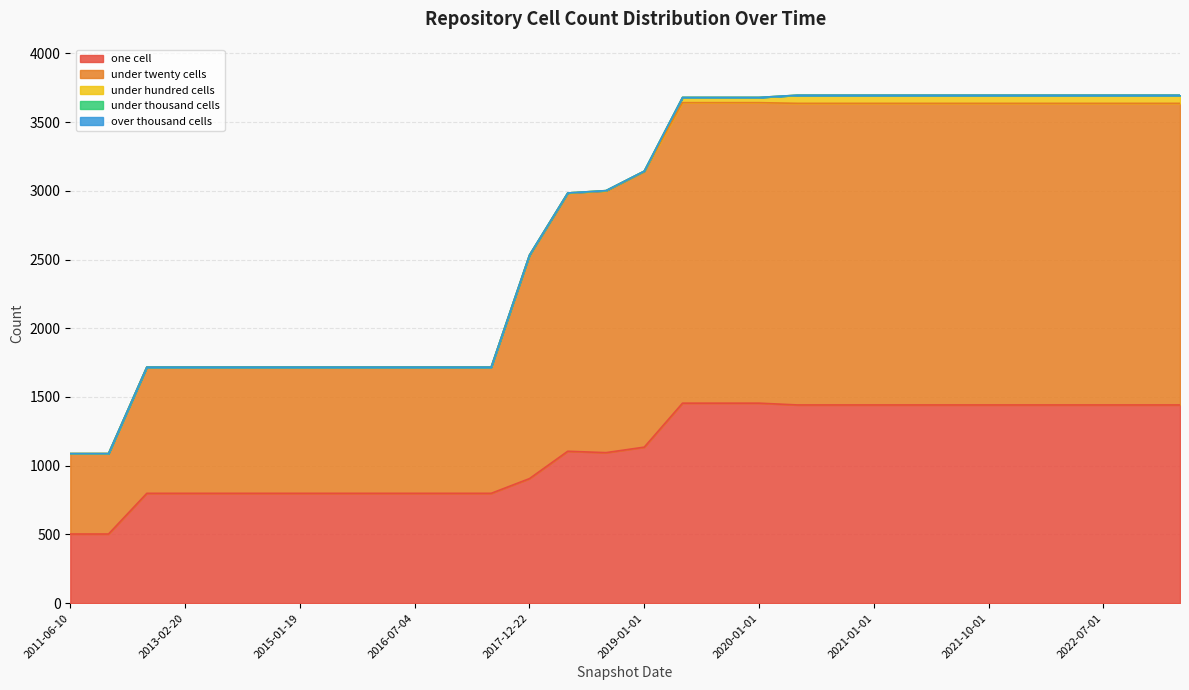

The under_hundred_cells series shows 59 at 2020-10-01. True or false?

True